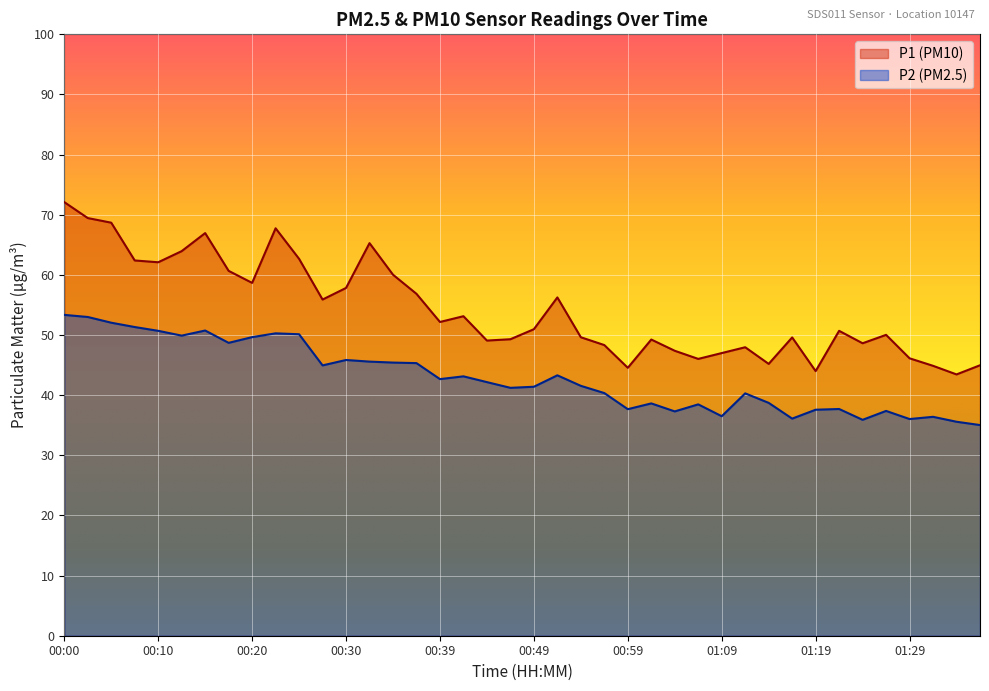

Reading right to left, transcribe all the data shown in this chart.

P1: 45.0	43.5	44.9	46.1	50.0	48.6	50.7	44.0	49.6	45.2	48.0	47.0	46.0	47.4	49.2	44.5	48.3	49.6	56.2	51.0	49.3	49.1	53.1	52.2	56.9	60.0	65.3	57.8	55.9	62.7	67.8	58.7	60.7	67.0	64.0	62.1	62.4	68.7	69.5	72.1
P2: 35.0	35.6	36.4	36.0	37.4	35.9	37.7	37.6	36.1	38.7	40.3	36.5	38.5	37.3	38.6	37.7	40.4	41.5	43.3	41.4	41.2	42.2	43.1	42.7	45.3	45.4	45.6	45.9	45.0	50.1	50.3	49.6	48.7	50.8	49.9	50.7	51.3	52.0	53.0	53.4